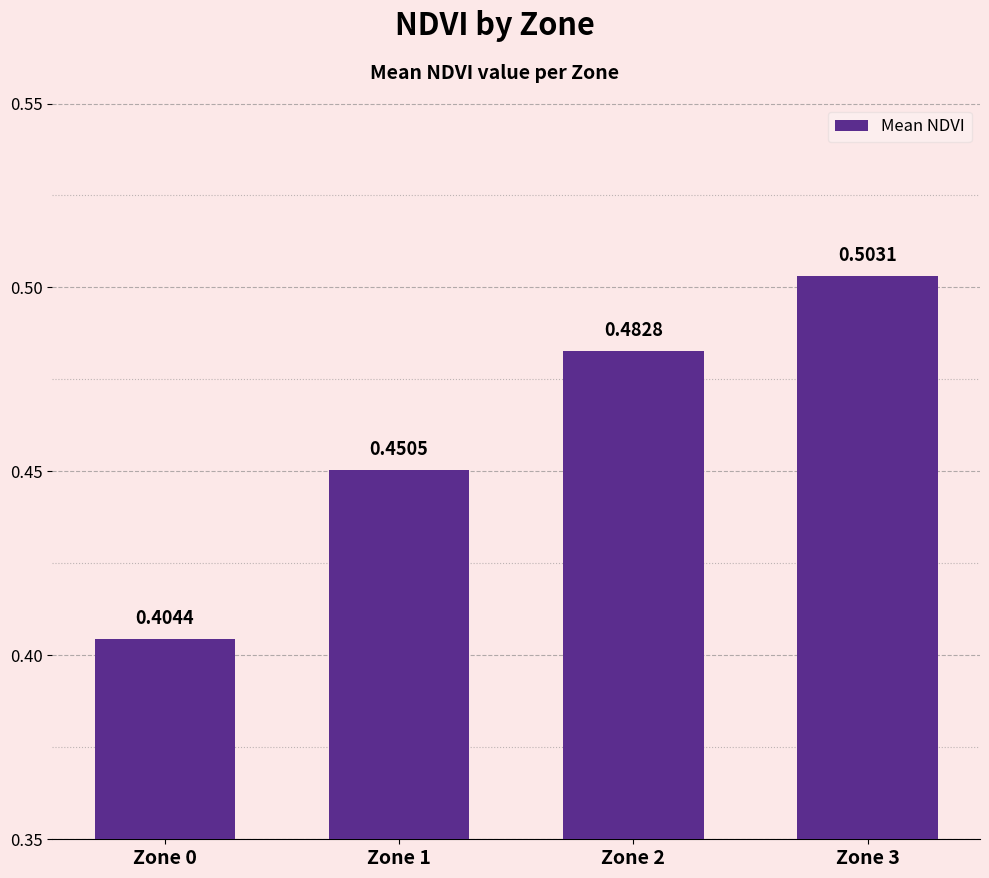

Which category has the highest value across all series?

Zone 3